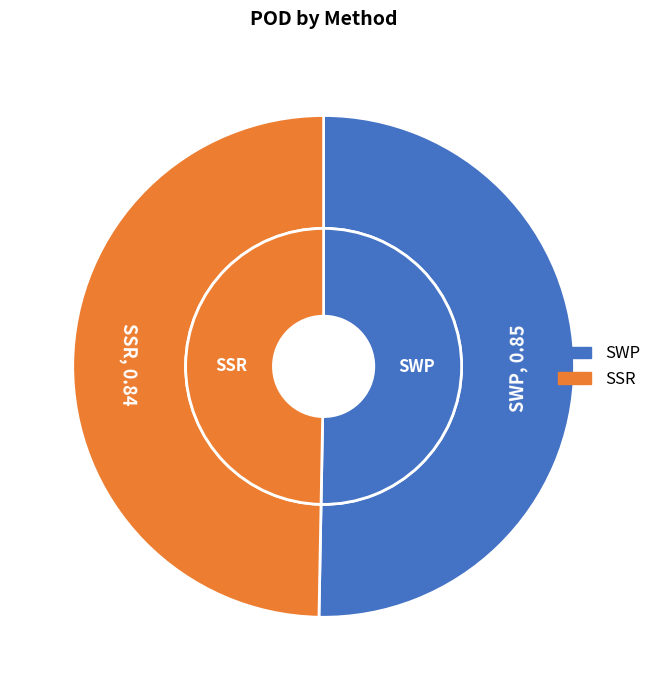

What percentage do SSR and SWP together represent?

100.0%